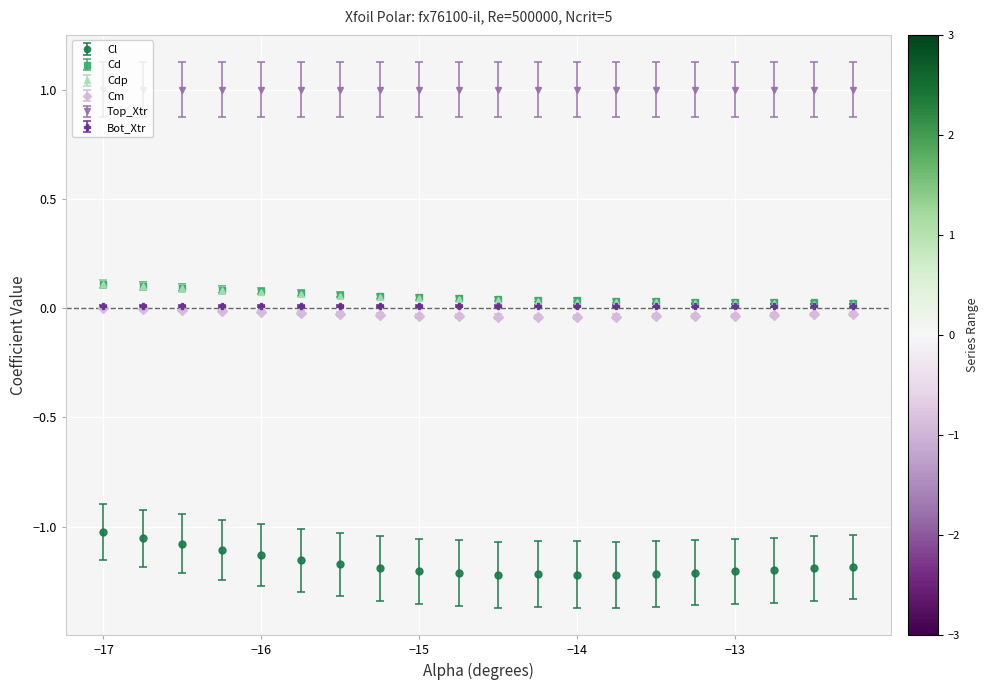

True or false: Cdp and Cm intersect in this chart.

False